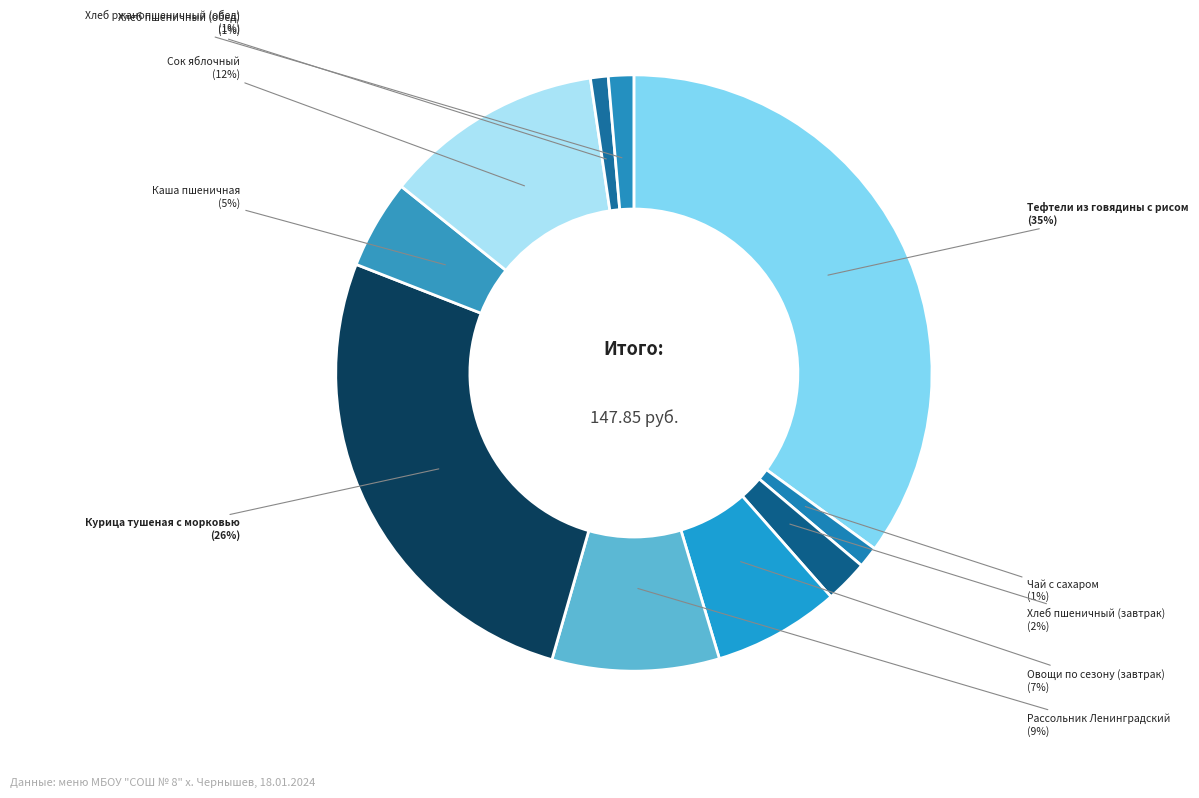

How many slices are in this pie chart?

10